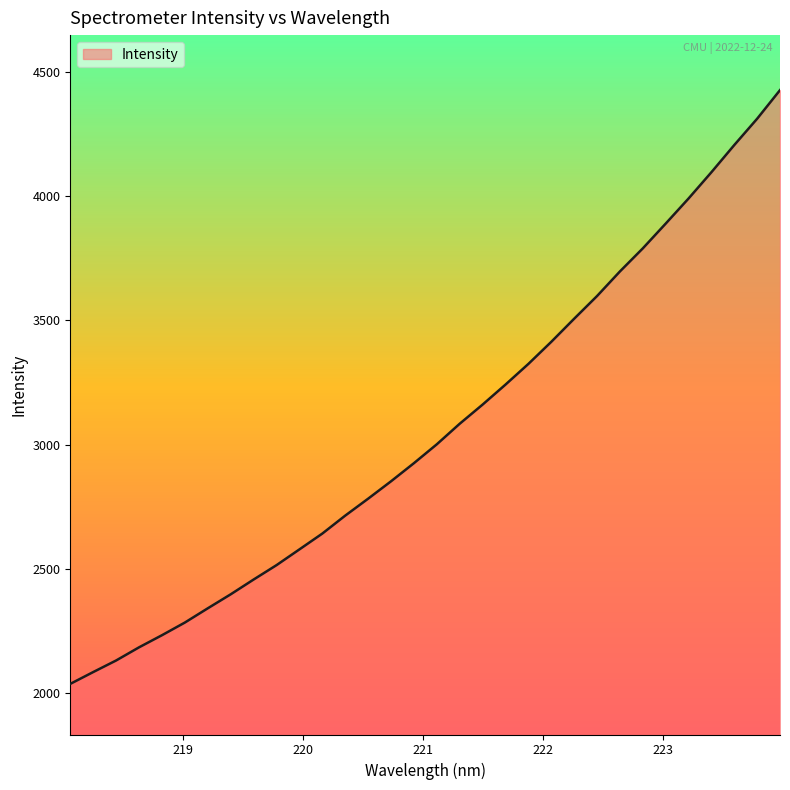

What is the difference between the maximum and minimum values?

2389.3